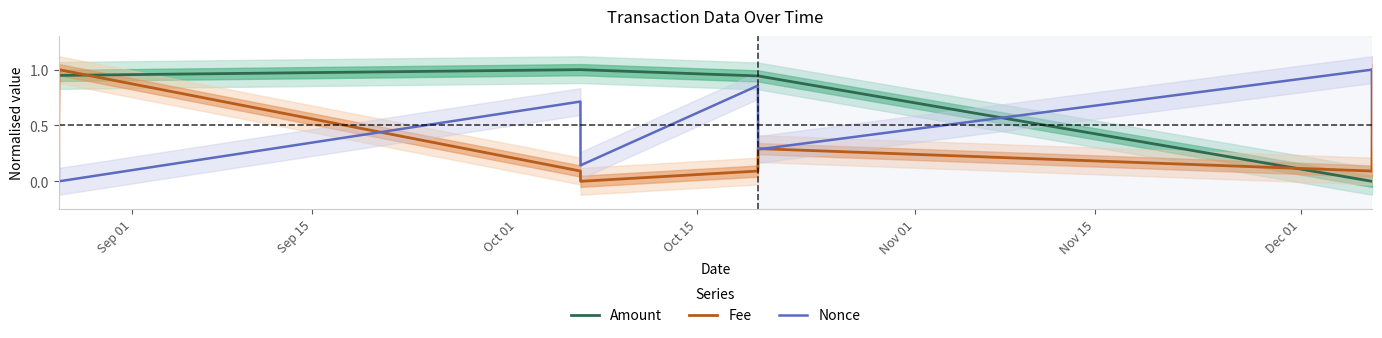

Count the number of categories in the chart.

8